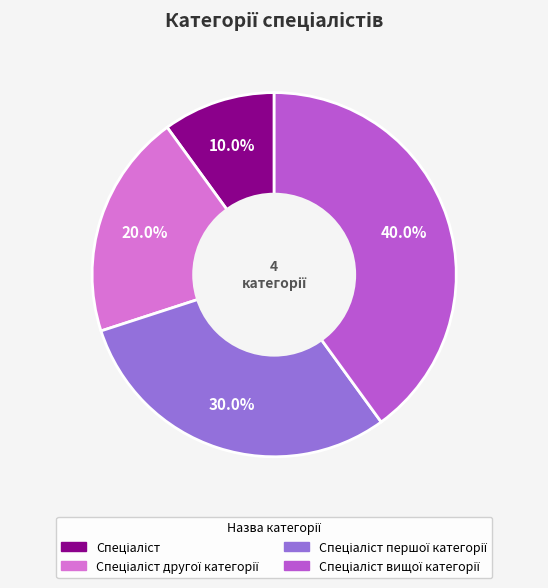

Does any single category account for the majority?

No